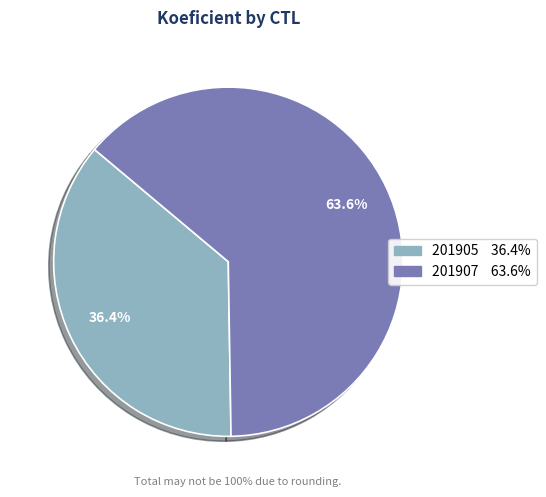

What is the ratio of the value at 201905 to the value at 201907?

0.6